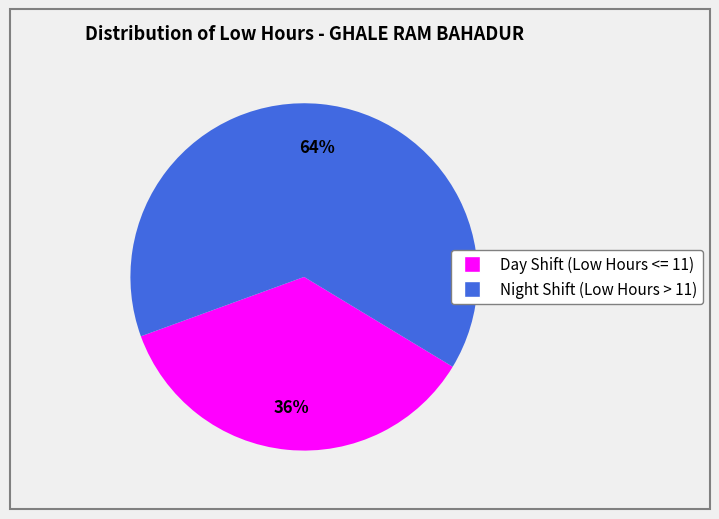

Is there a majority slice in this chart?

Yes